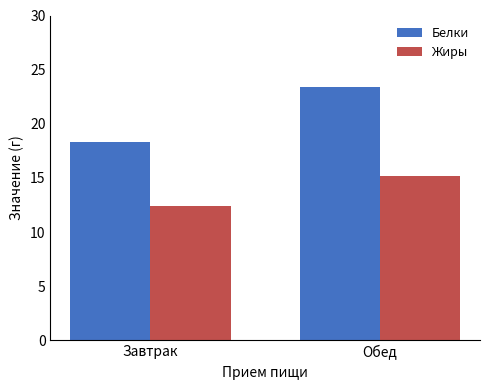

The value of Жиры at Обед is 22.1. True or false?

False